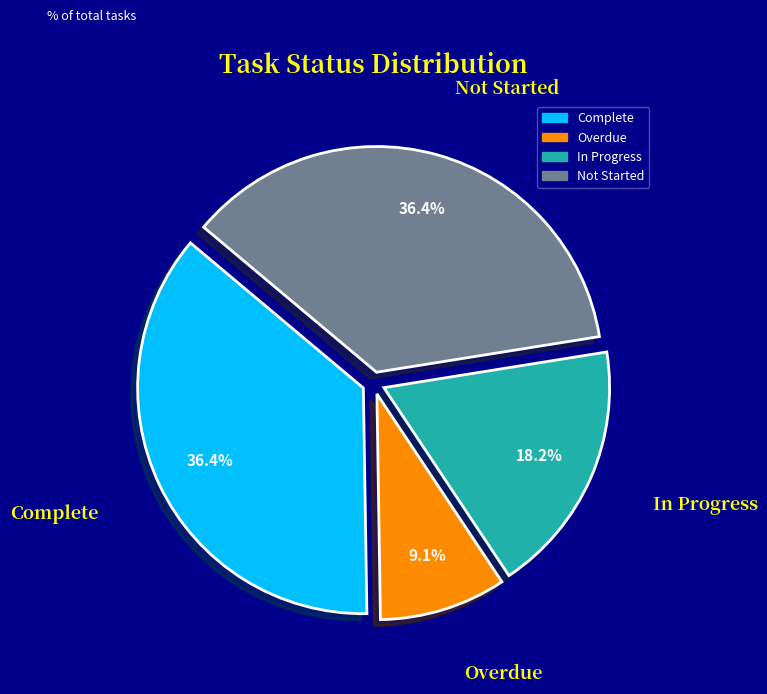

Which slice is the smallest?

Overdue